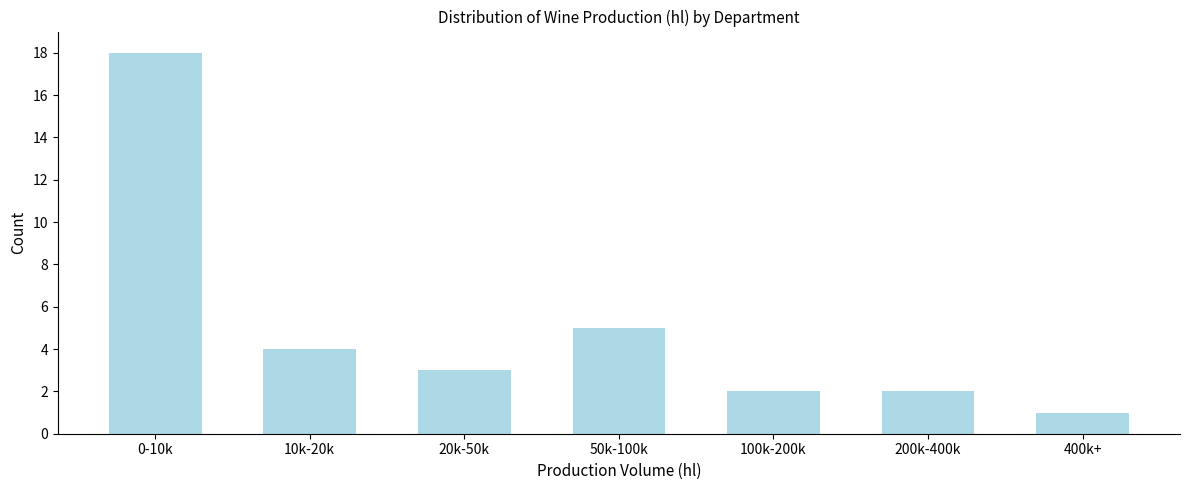

Reading right to left, transcribe all the data shown in this chart.

400k+=1	200k-400k=2	100k-200k=2	50k-100k=5	20k-50k=3	10k-20k=4	0-10k=18